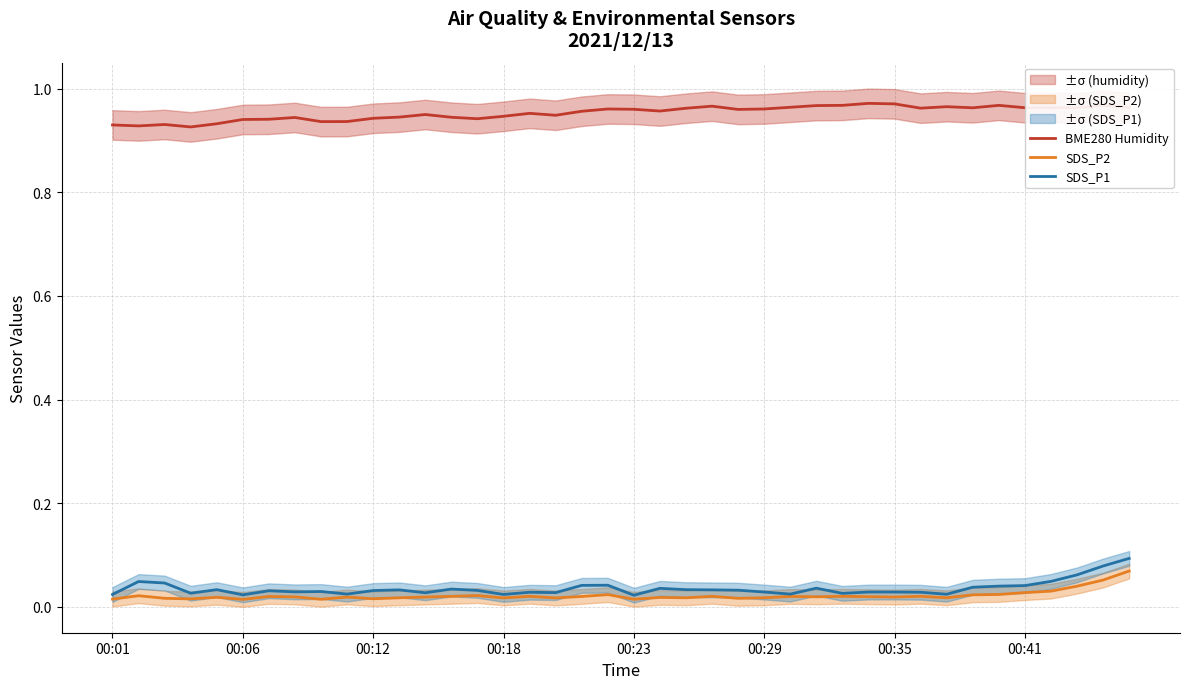

What is the value of the BME280 Humidity point at the 3rd from the left?

0.9